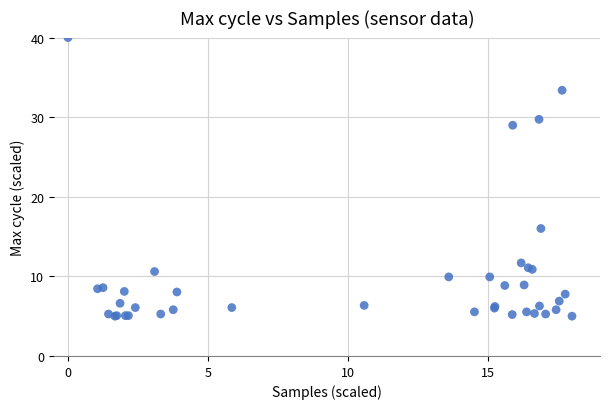

What Y value in the scatter plot is closest to 22?

16.0